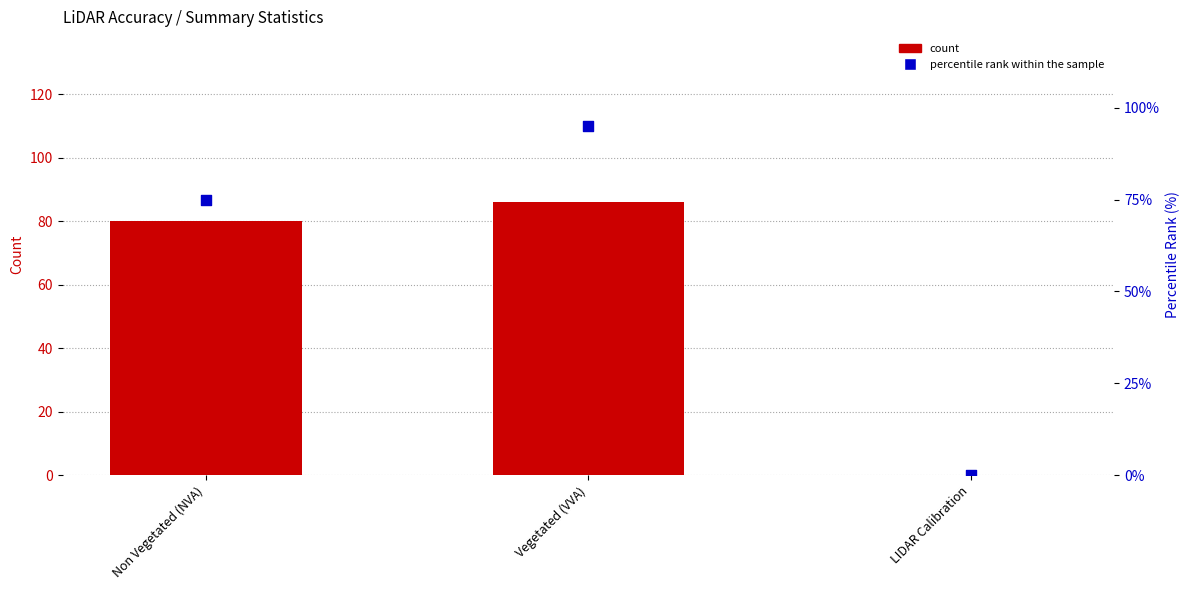

What are all the series names shown in the legend?

count, percentile rank within the sample